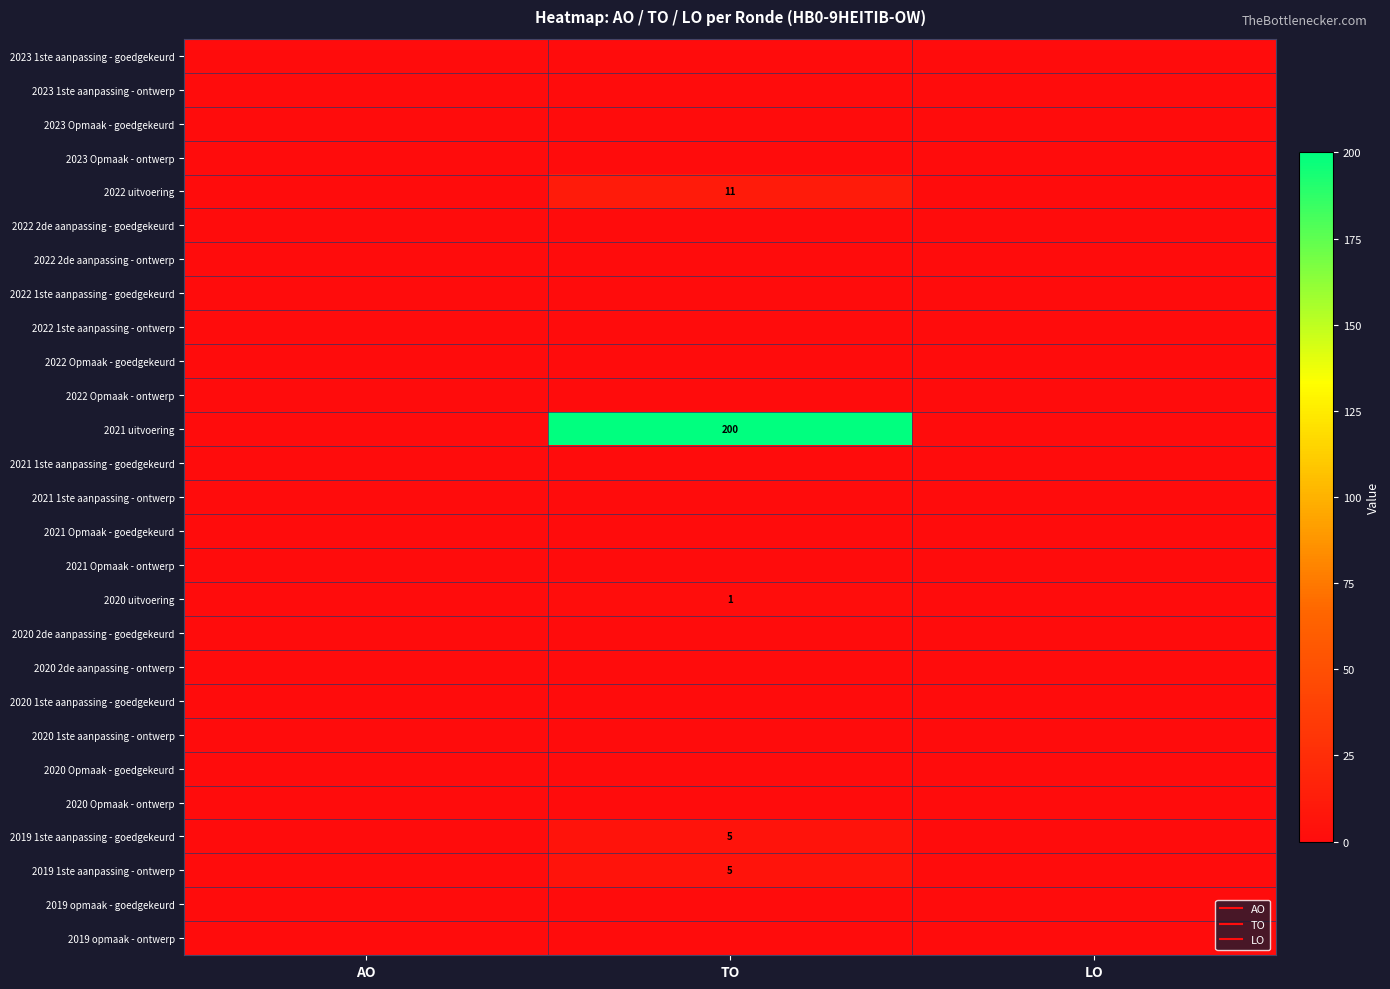

Rank the series at LO from lowest to highest value.

2023 1ste aanpassing - goedgekeurd, 2023 1ste aanpassing - ontwerp, 2023 Opmaak - goedgekeurd, 2023 Opmaak - ontwerp, 2022 uitvoering, 2022 2de aanpassing - goedgekeurd, 2022 2de aanpassing - ontwerp, 2022 1ste aanpassing - goedgekeurd, 2022 1ste aanpassing - ontwerp, 2022 Opmaak - goedgekeurd, 2022 Opmaak - ontwerp, 2021 uitvoering, 2021 1ste aanpassing - goedgekeurd, 2021 1ste aanpassing - ontwerp, 2021 Opmaak - goedgekeurd, 2021 Opmaak - ontwerp, 2020 uitvoering, 2020 2de aanpassing - goedgekeurd, 2020 2de aanpassing - ontwerp, 2020 1ste aanpassing - goedgekeurd, 2020 1ste aanpassing - ontwerp, 2020 Opmaak - goedgekeurd, 2020 Opmaak - ontwerp, 2019 1ste aanpassing - goedgekeurd, 2019 1ste aanpassing - ontwerp, 2019 opmaak - goedgekeurd, 2019 opmaak - ontwerp